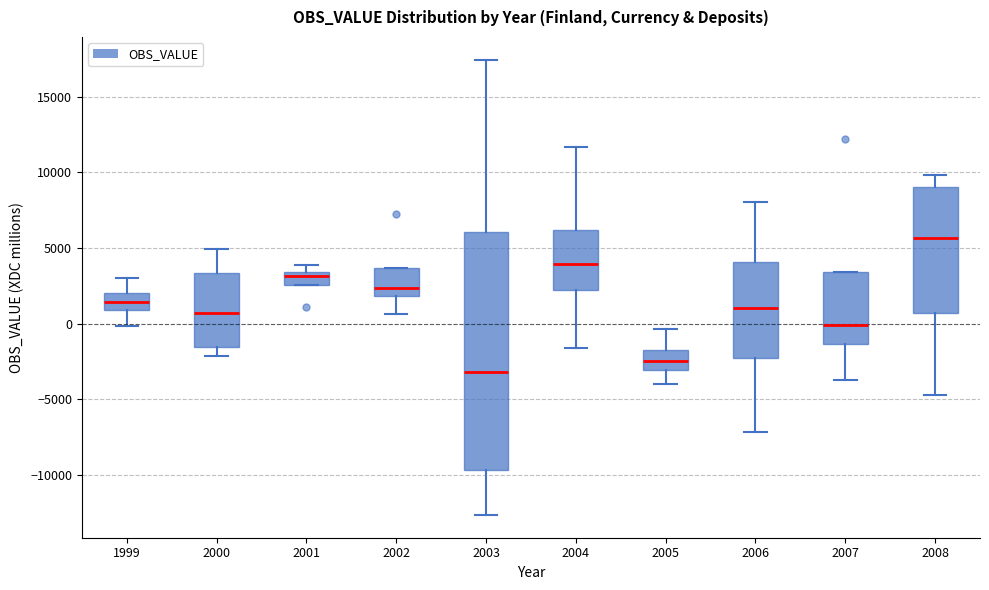

Reading left to right, read every box against the y-axis: the position of its median line, the range the box covers, and the ends of its whiskers. The values are not printed on the chart, so give them approximately, as read against the axis.

1999: median 1500, box 1000 to 2000, whiskers 0 to 3000
2000: median 500, box -1500 to 3500, whiskers -2000 to 5000
2001: median 3000, box 2500 to 3500, whiskers 2500 to 4000
2002: median 2500, box 2000 to 3500, whiskers 500 to 3500
2003: median -3000, box -9500 to 6000, whiskers -12500 to 17500
2004: median 4000, box 2000 to 6000, whiskers -1500 to 11500
2005: median -2500, box -3000 to -1500, whiskers -4000 to -500
2006: median 1000, box -2500 to 4000, whiskers -7000 to 8000
2007: median 0, box -1500 to 3500, whiskers -3500 to 3500
2008: median 5500, box 500 to 9000, whiskers -4500 to 10000